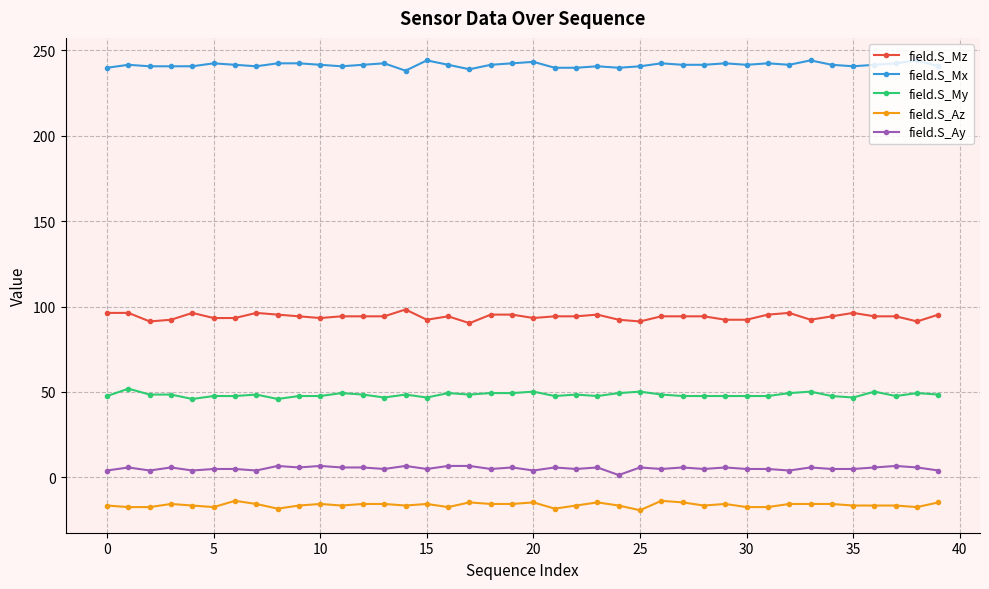

Which series has the largest total across all categories?

field.S_Mx